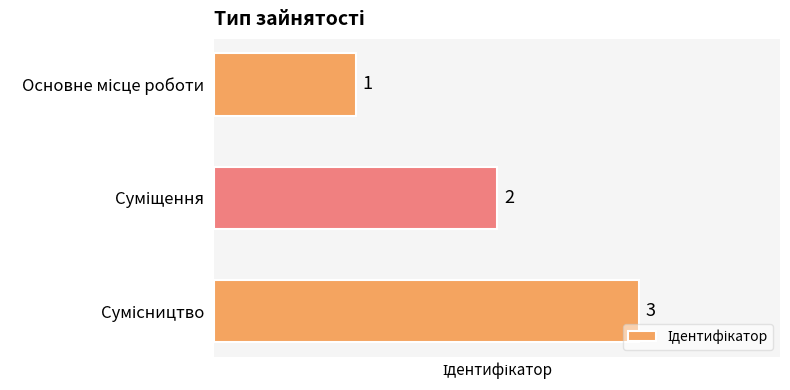

What is the maximum value shown in the chart?

3